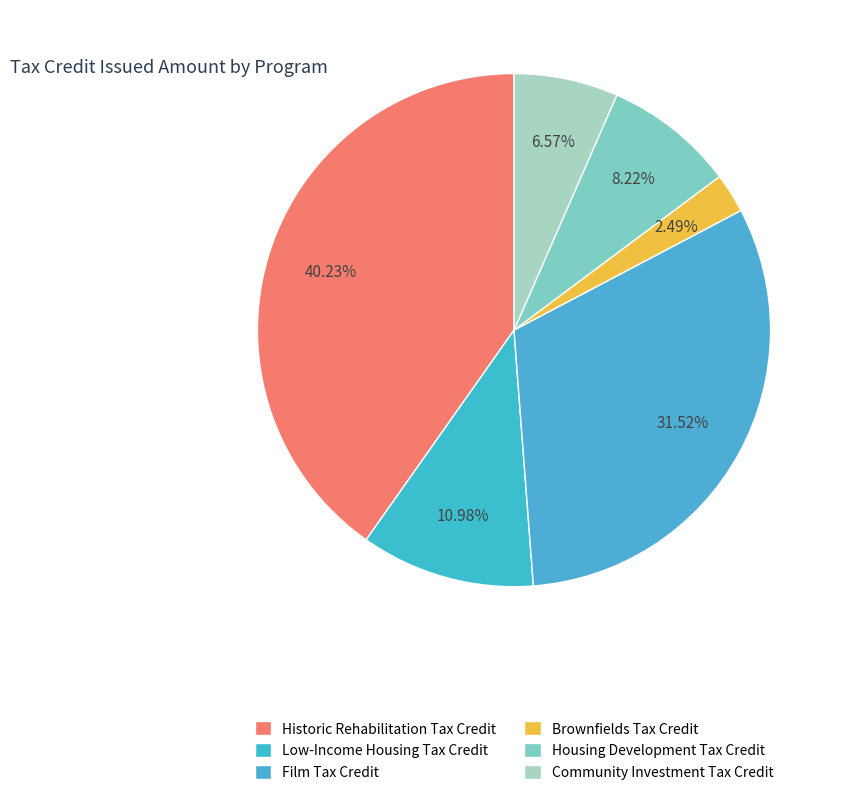

The Community Investment Tax Credit slice represents 1% of the pie. True or false?

False